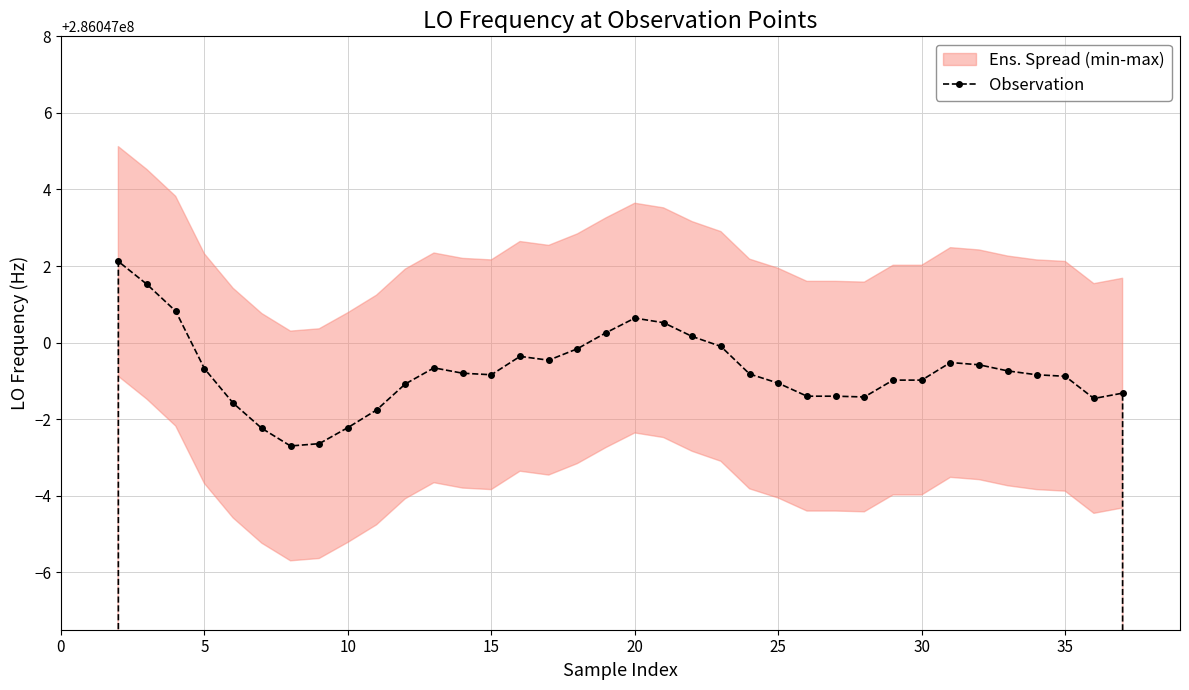

True or false: the data shows 112267324.6 at 11.

False